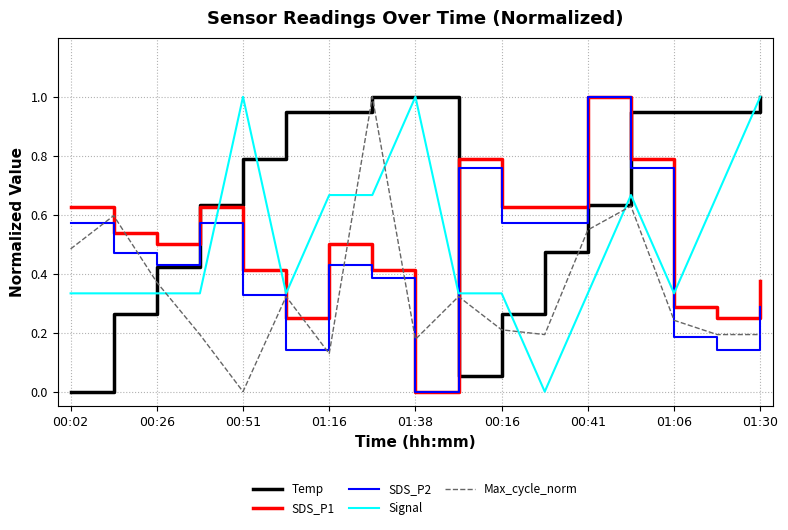

How many intersections are there between Max_cycle_norm and SDS_P2?

8